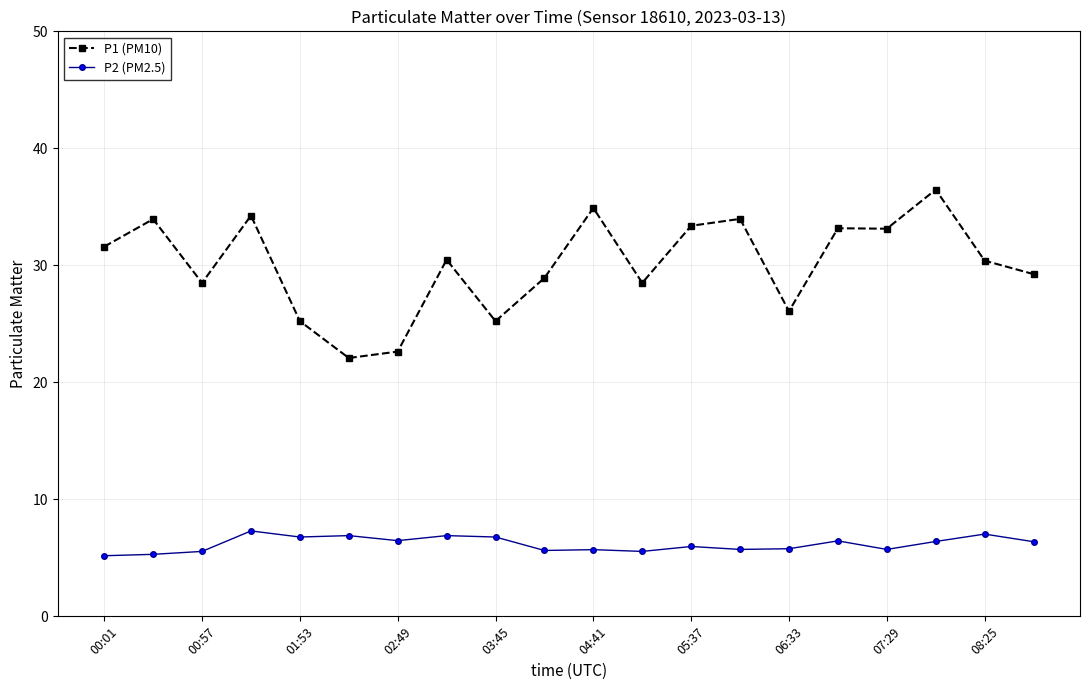

What are all the series names shown in the legend?

P1 (PM10), P2 (PM2.5)